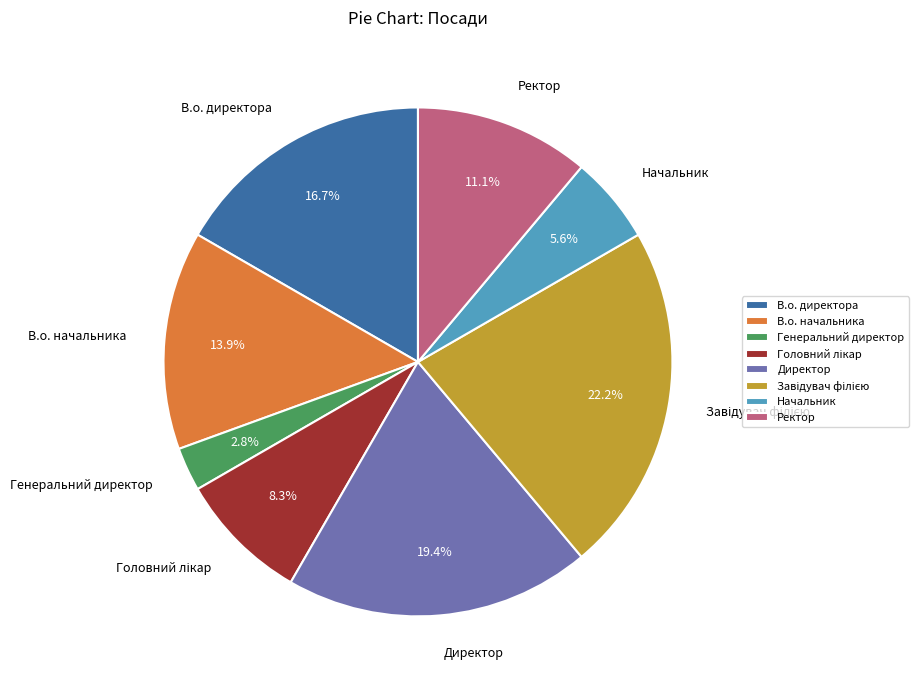

What portion of the pie excludes Ректор?

88.9%